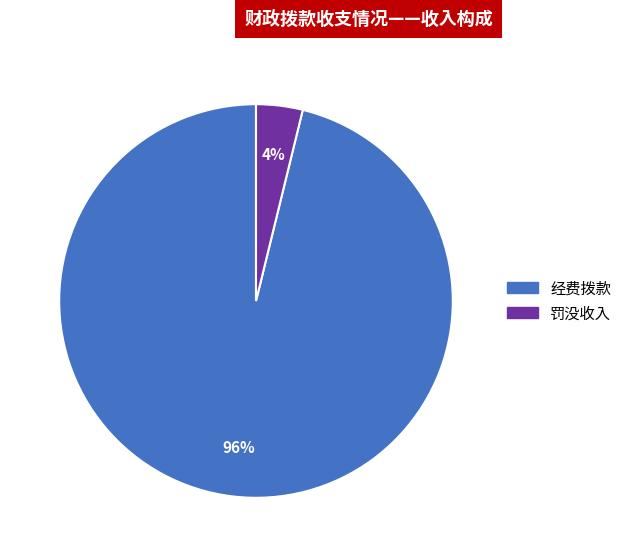

How many slices are in this pie chart?

2